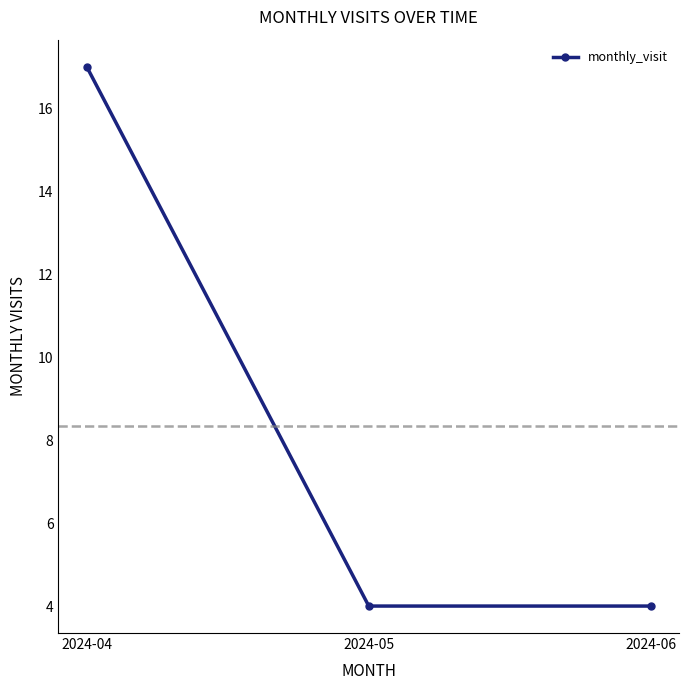

What is the value of the 2nd point from the left?

4